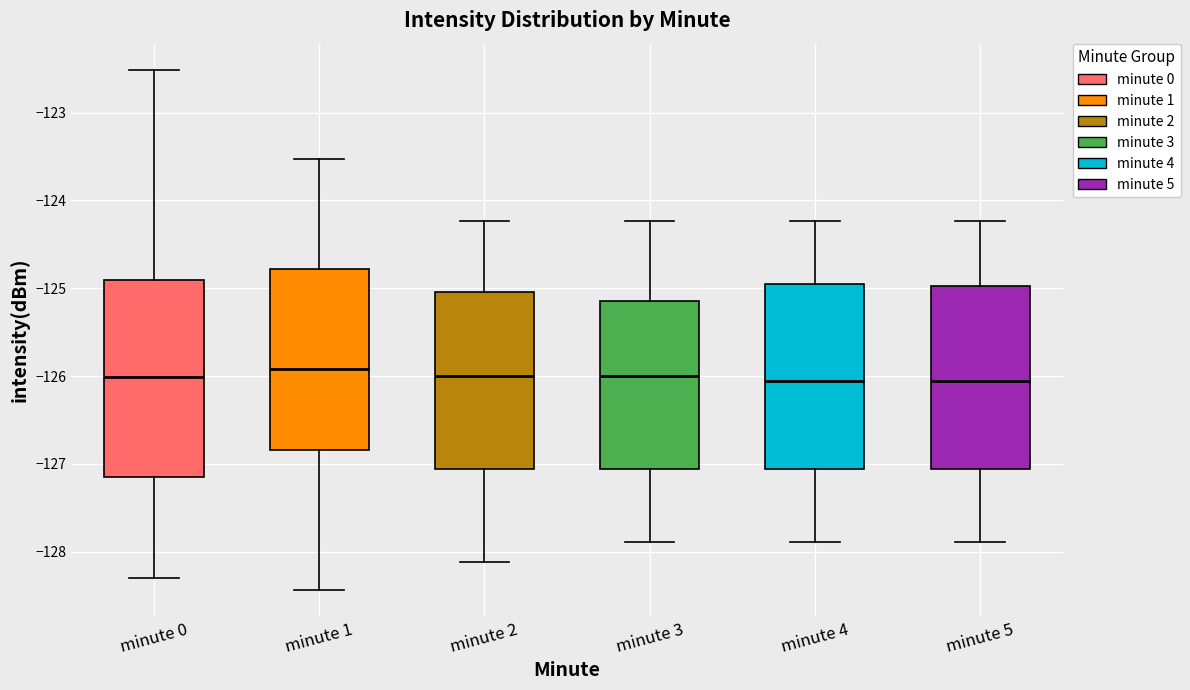

Where does the median line of the box for minute 0 sit on the y-axis? The values are not printed on the chart, so give them approximately, as read against the axis.

-126.0